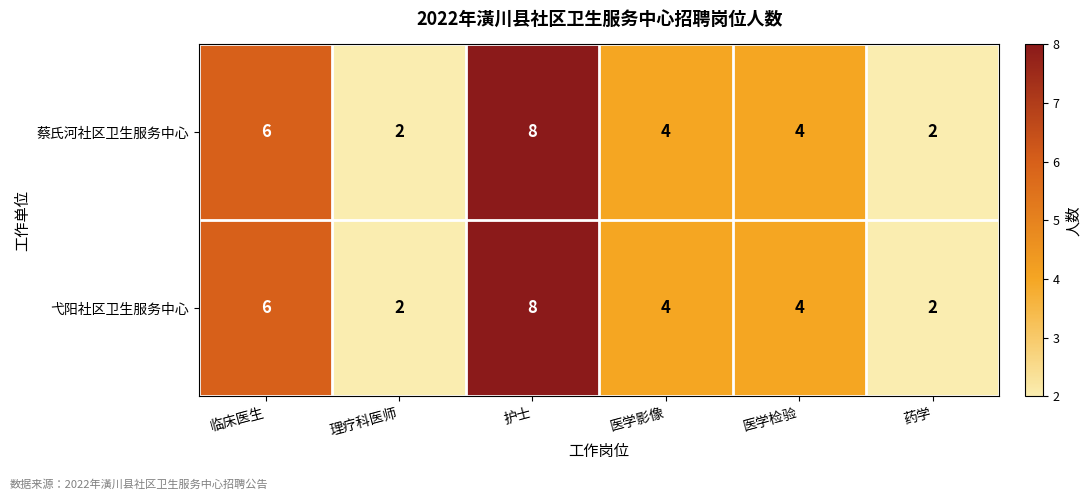

How many distinct data groups are displayed?

2